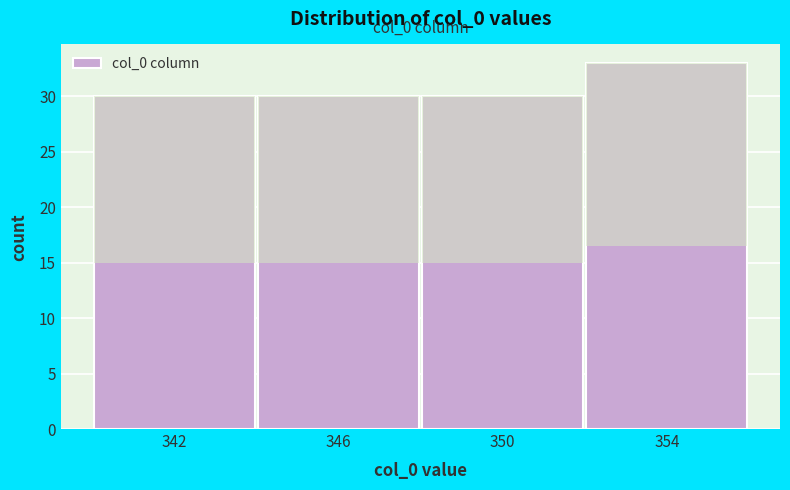

Reading right to left, extract all data points from this chart.

354=33	350=30	346=30	342=30